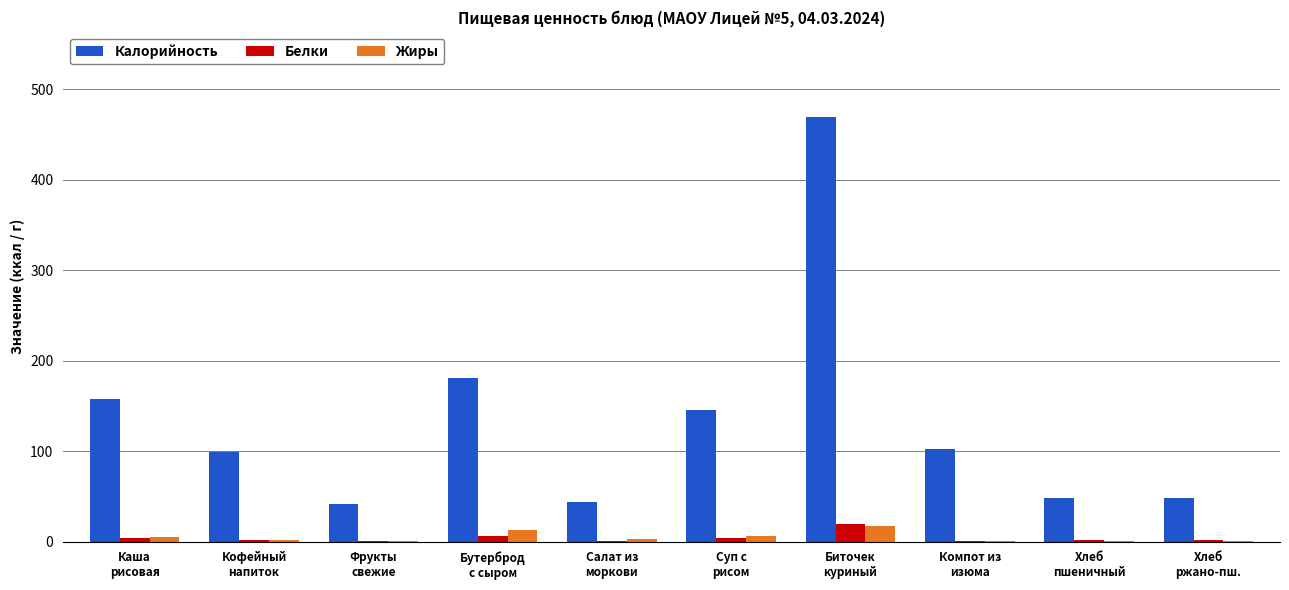

What is the highest value of the Жиры series?

17.5